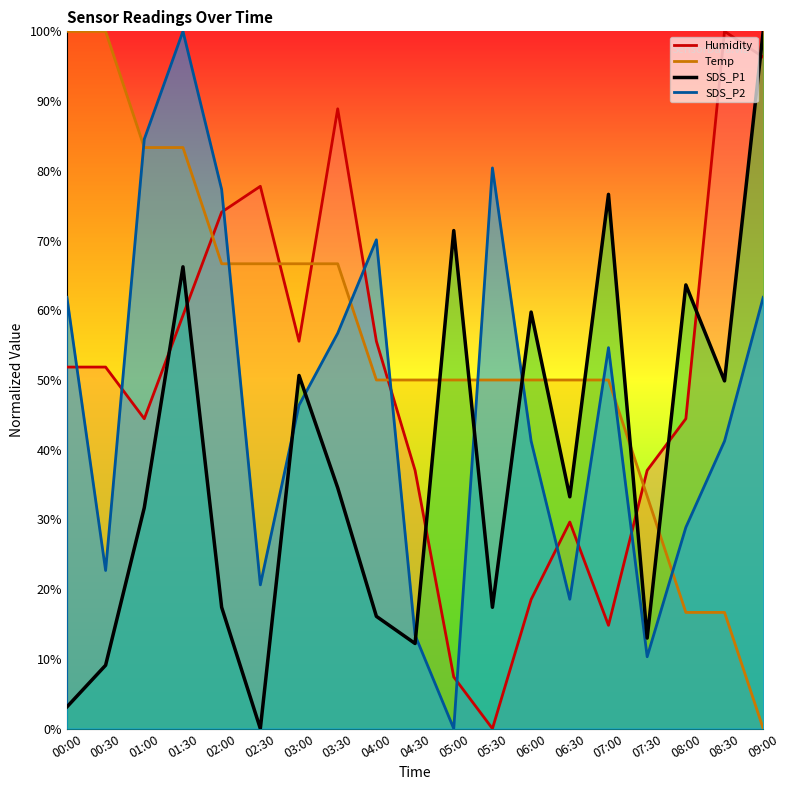

The Temp series shows 0.0 at 09:00. True or false?

True